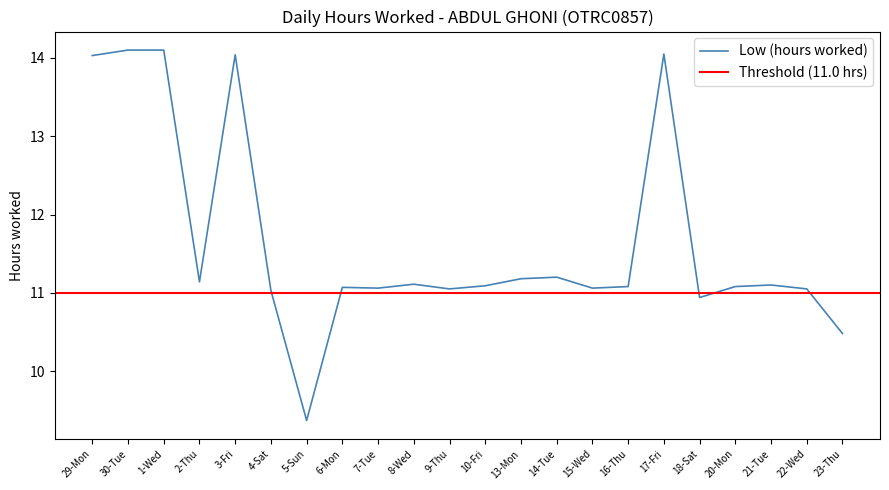

List the labels in order of value, smallest first.

5-Sun, 23-Thu, 18-Sat, 4-Sat, 9-Thu, 22-Wed, 7-Tue, 15-Wed, 6-Mon, 16-Thu, 20-Mon, 10-Fri, 21-Tue, 8-Wed, 2-Thu, 13-Mon, 14-Tue, 29-Mon, 3-Fri, 17-Fri, 30-Tue, 1-Wed